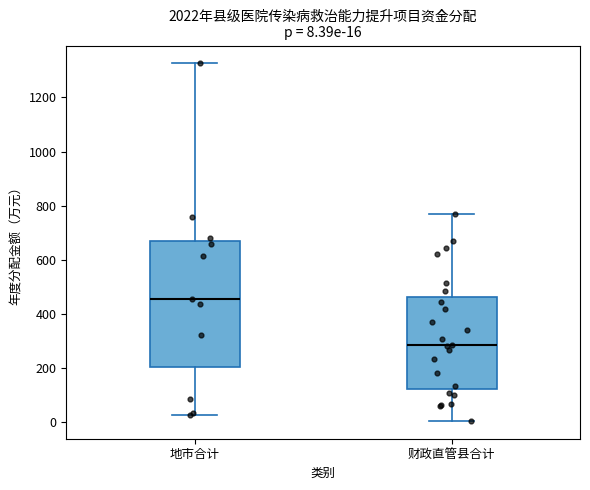

Which box has the highest median line?

地市合计